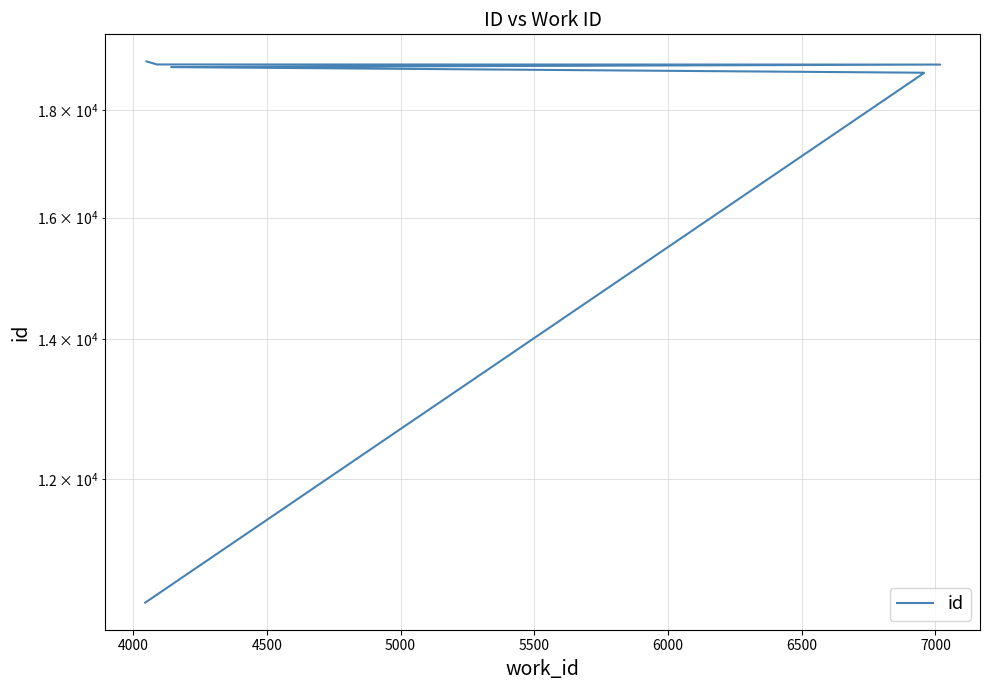

What is the label of the 6th point from the left?

6000